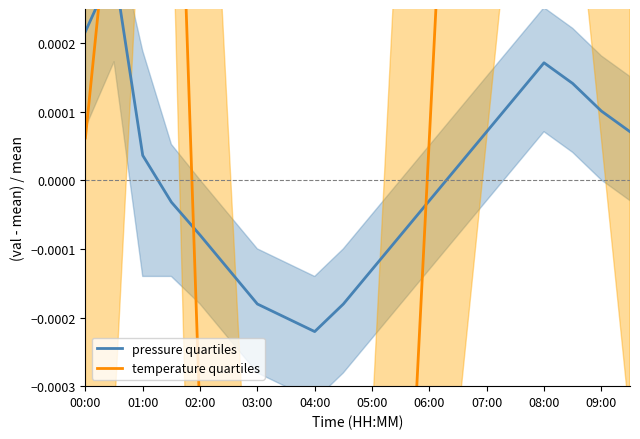

How many intersections are there between pressure quartiles and temperature quartiles?

3